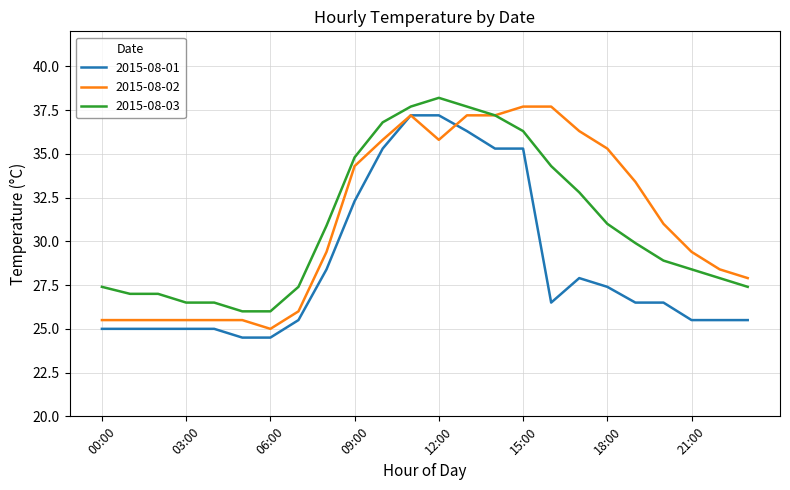

What is the smallest value displayed?

24.5